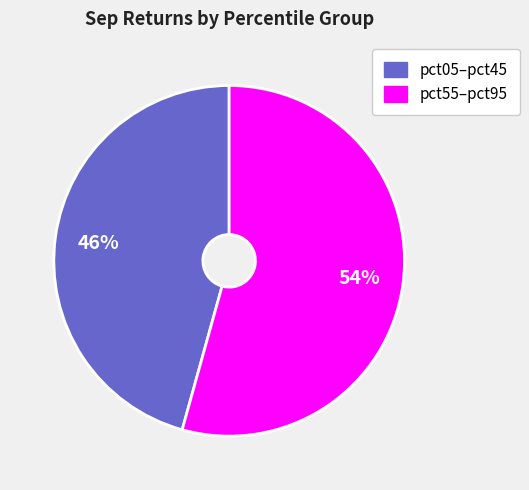

Does any single category account for the majority?

Yes